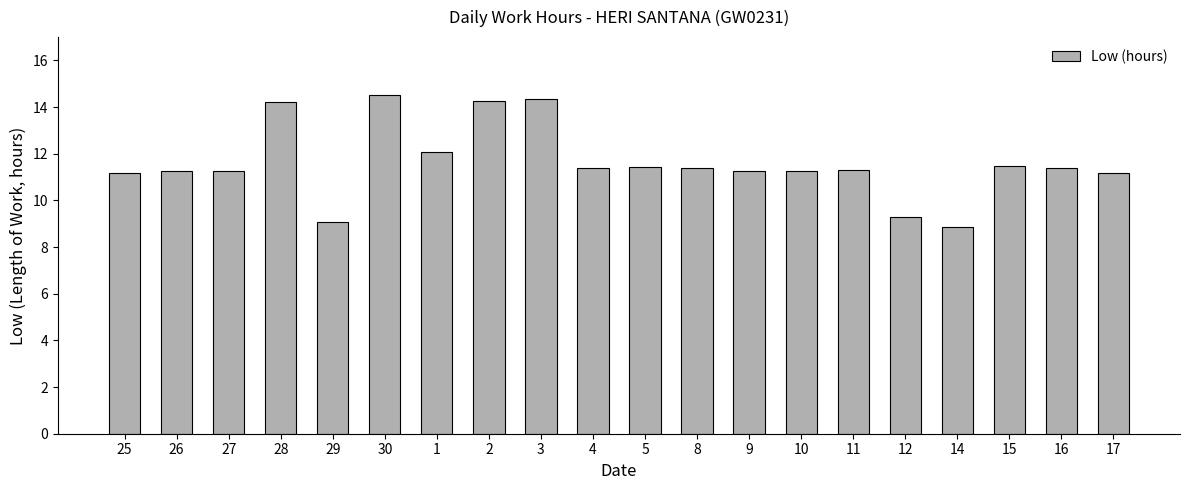

What is the value of the 3rd bar from the left?

11.3